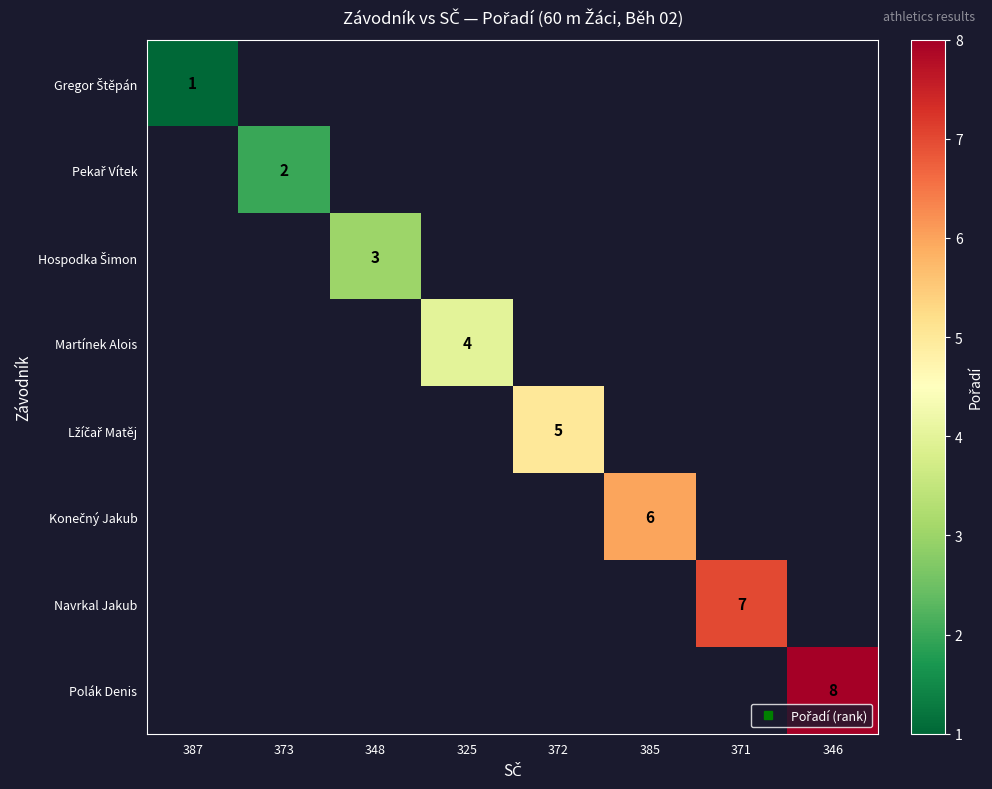

At how many categories does at least one series exceed 2?

6